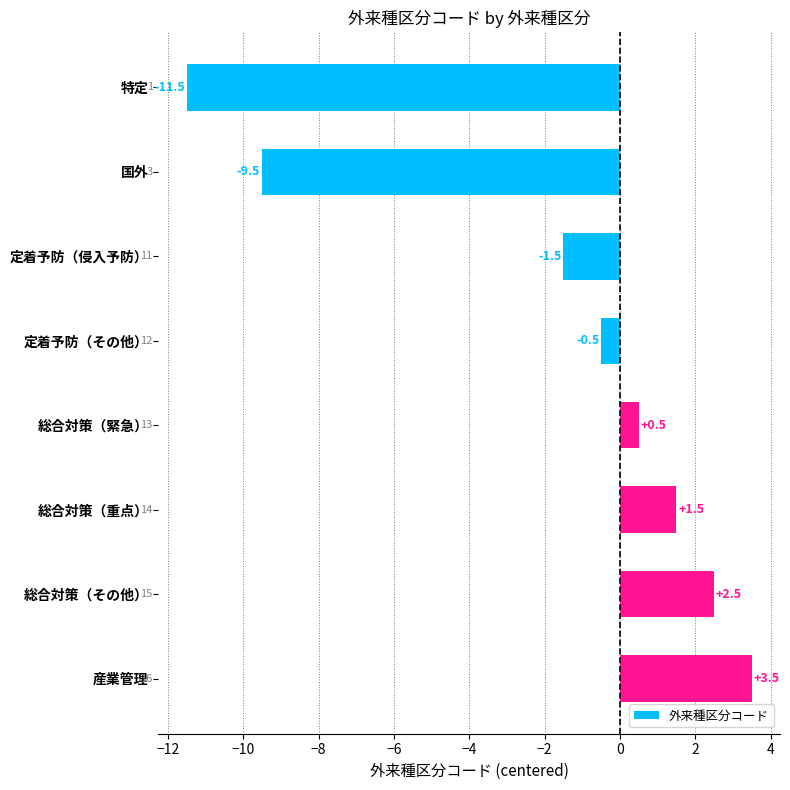

How many data points are less than 0?

4